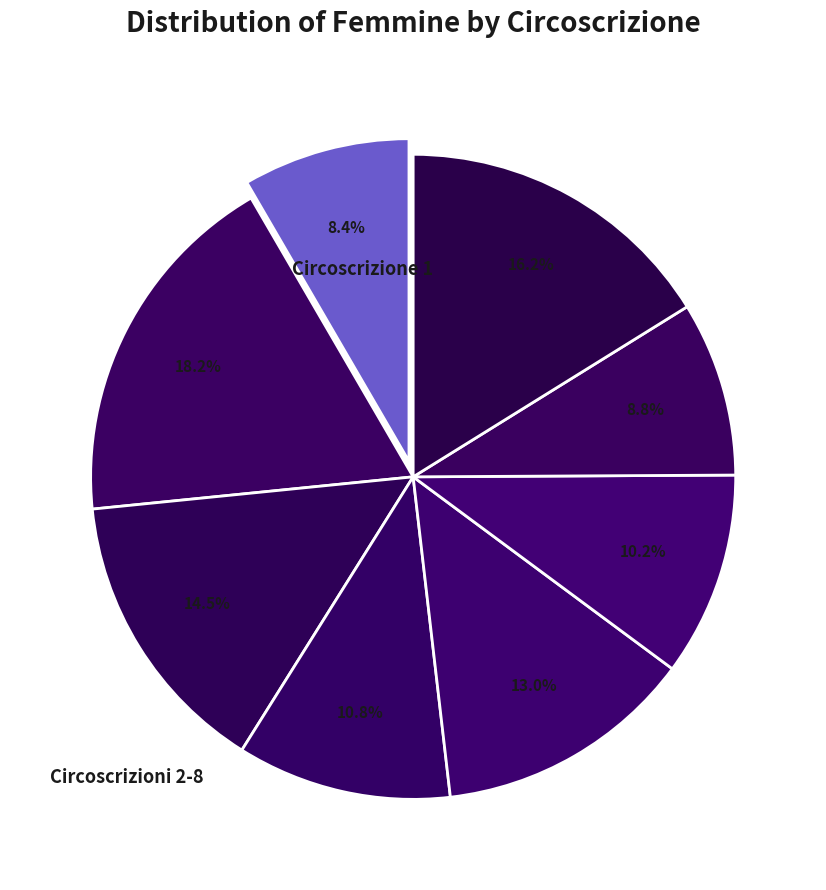

How many segments does this pie chart have?

8